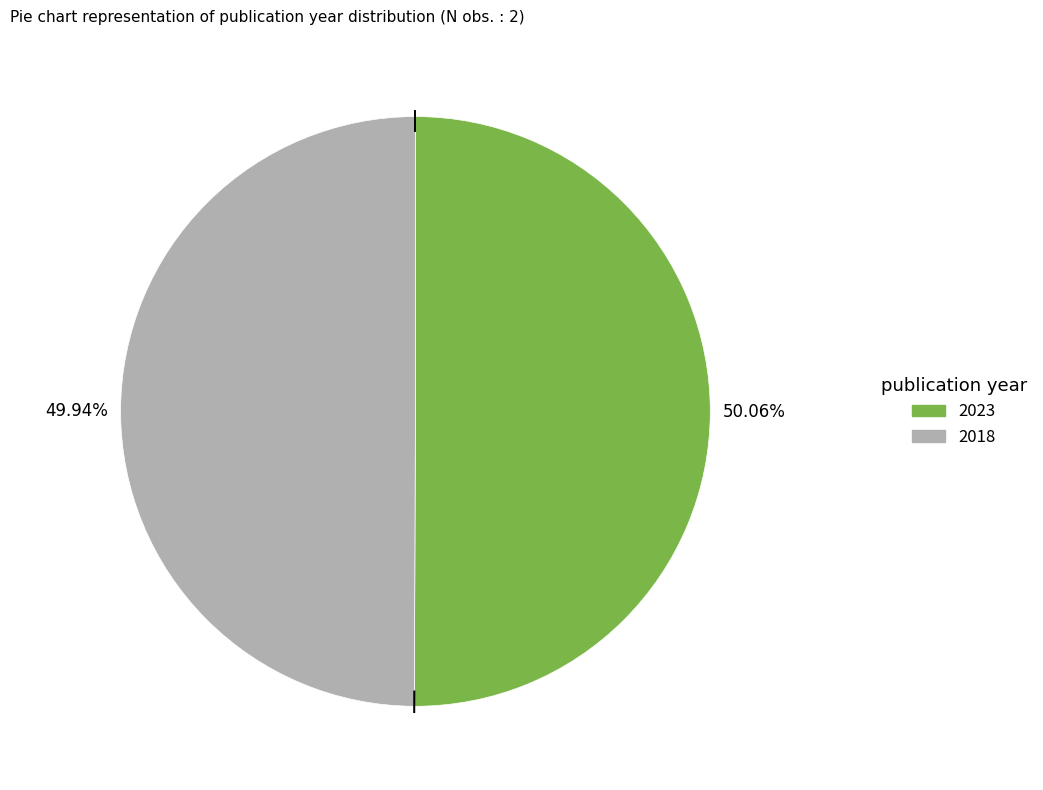

Is it true that 2023 is 50% of the pie?

True